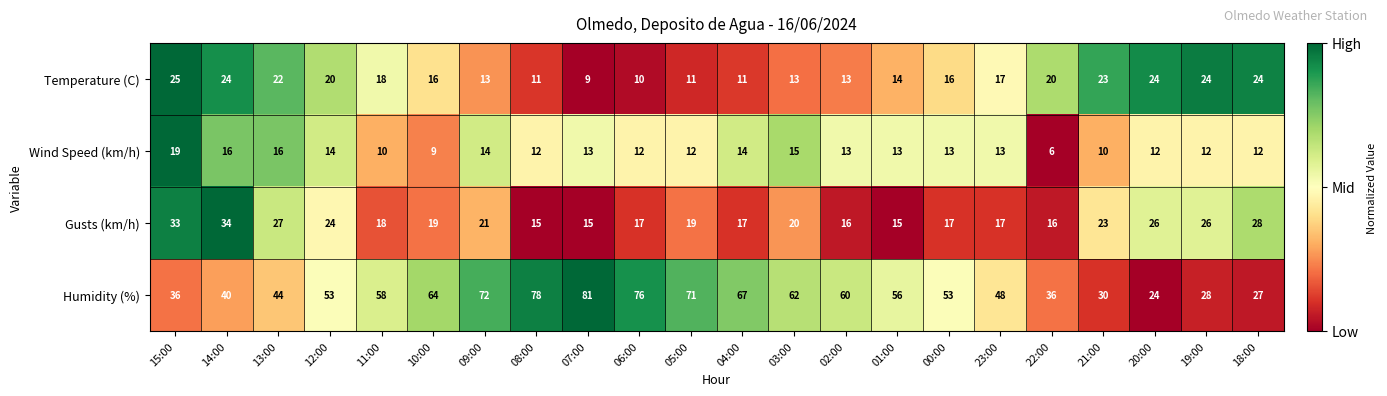

List the series in order of their peak value, lowest first.

Wind Speed (km/h), Temperature (C), Gusts (km/h), Humidity (%)